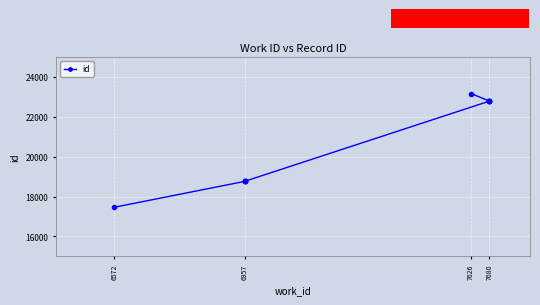

What is the average value?

20680